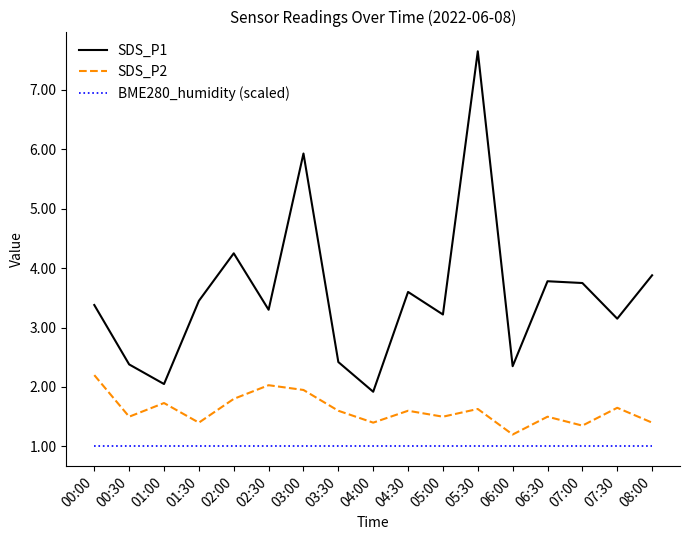

At how many categories does at least one series exceed 7?

1